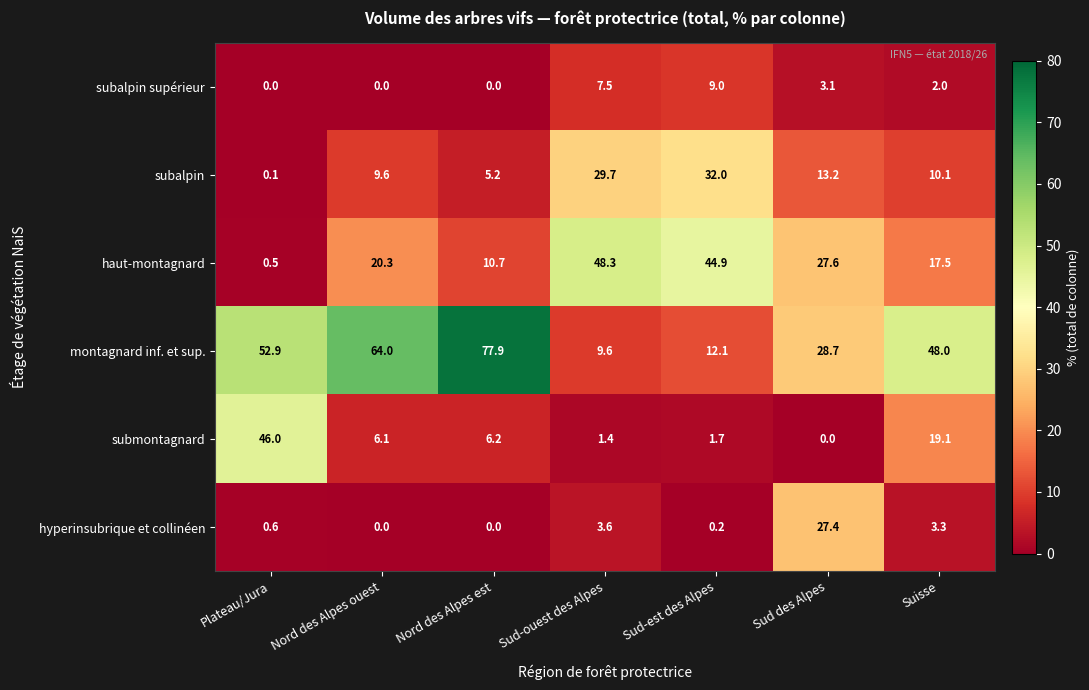

How many data points in submontagnard are above 6?

4